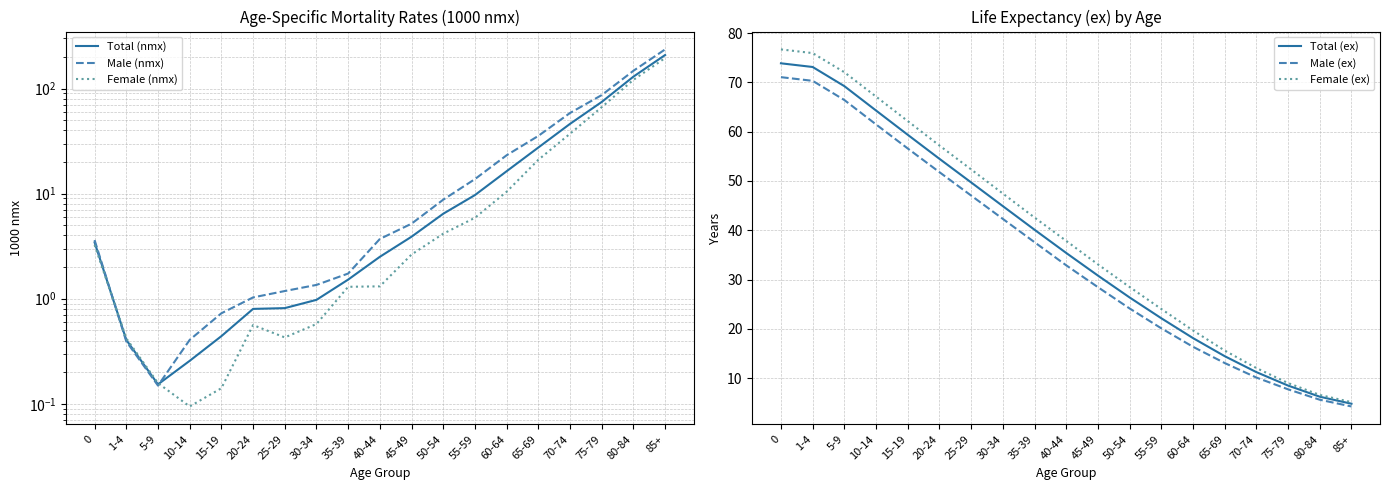

What is the minimum value shown in the chart?

0.1